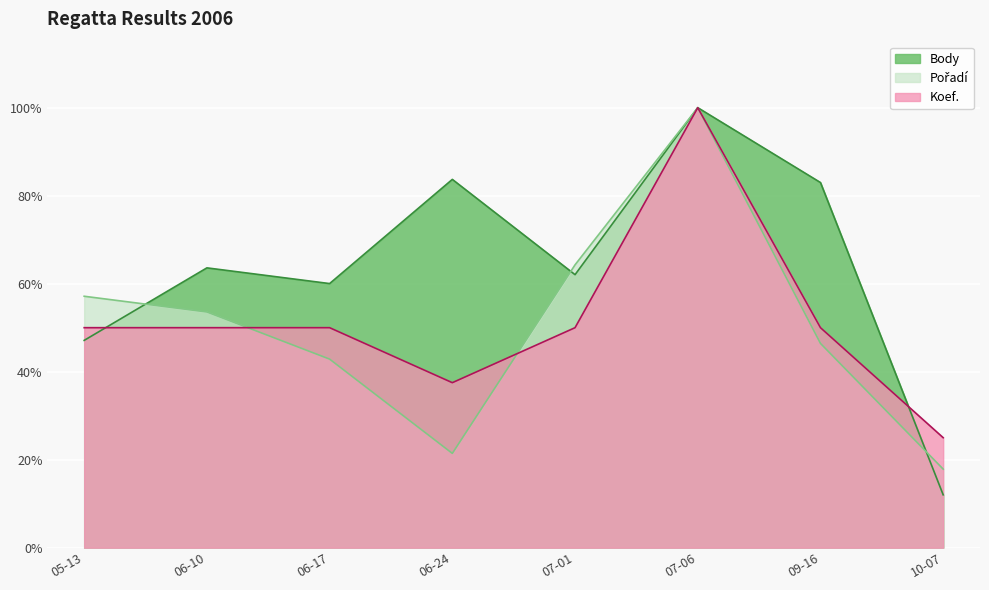

In Body, how many points are lower than both neighbors (excluding endpoints)?

2